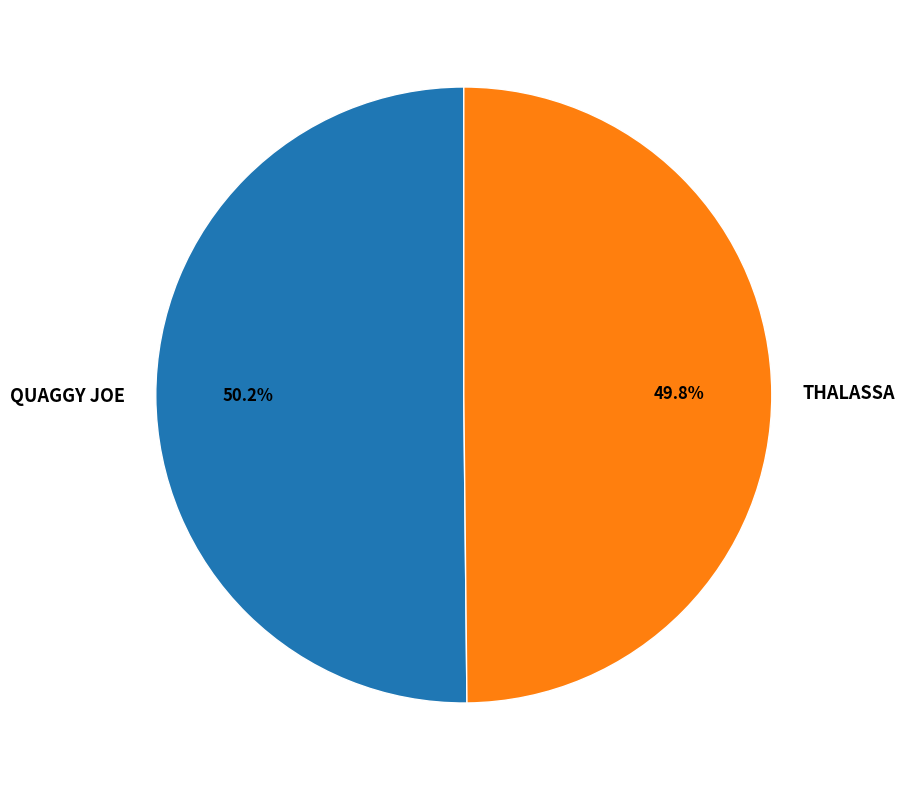

Is the sum of THALASSA and QUAGGY JOE greater than half?

Yes